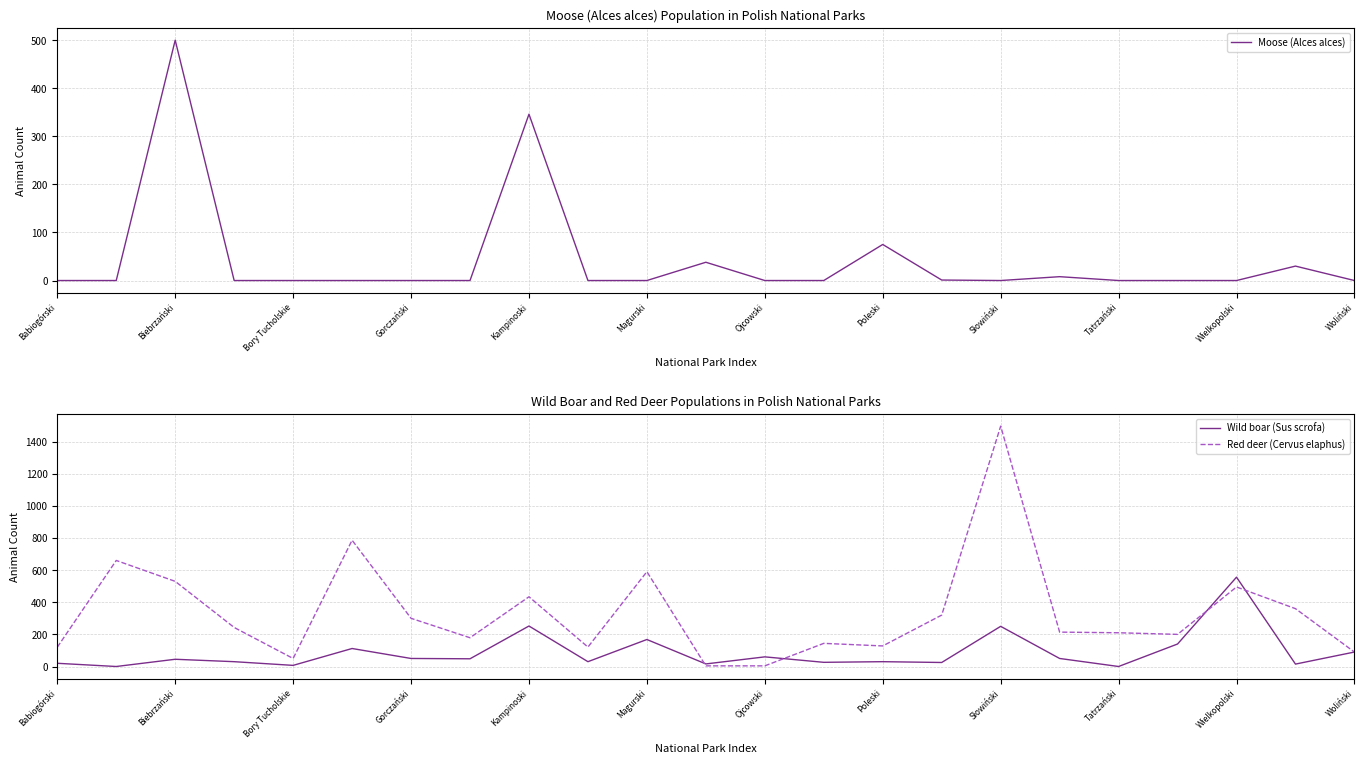

What is the highest value of the Wild boar (Sus scrofa) series?

556